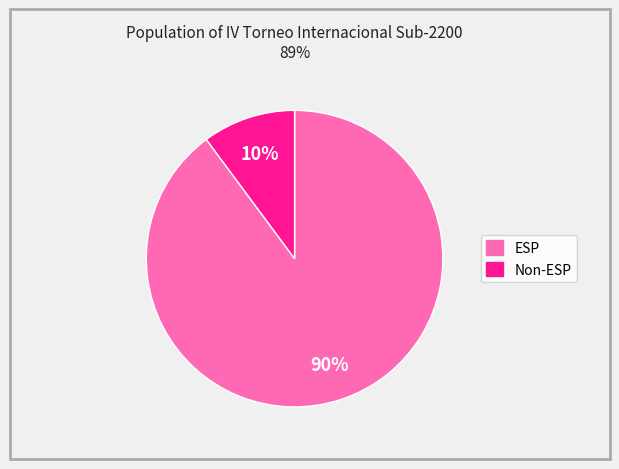

How many slices are in this pie chart?

2